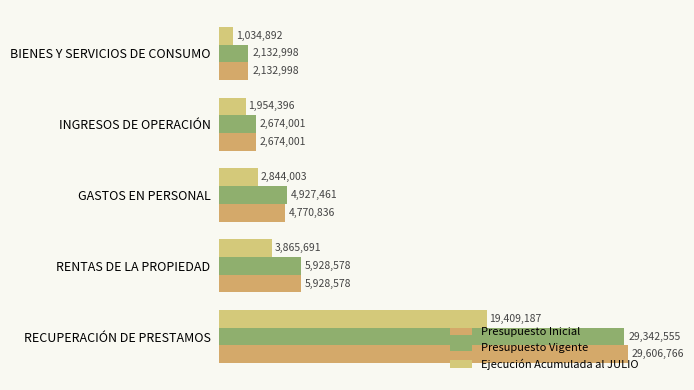

At how many categories does at least one series exceed 2724324?

3